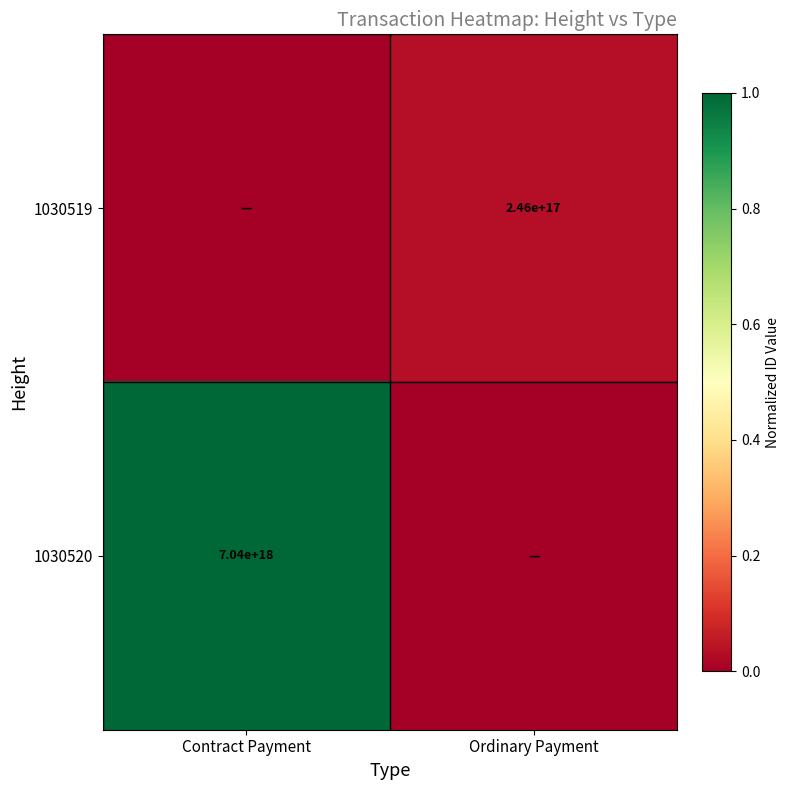

The 1030520 series shows 7040000000000000000 at Contract Payment. True or false?

True